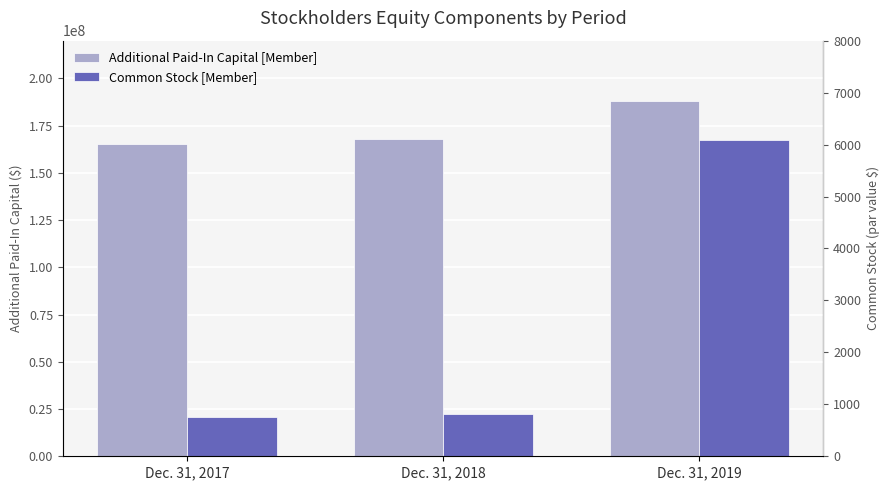

Reading right to left, what are all the values shown in this chart?

Additional Paid-In Capital [Member]: Dec. 31, 2019=188240451	Dec. 31, 2018=168170244	Dec. 31, 2017=165258198
Common Stock [Member]: Dec. 31, 2019=6092	Dec. 31, 2018=811	Dec. 31, 2017=754